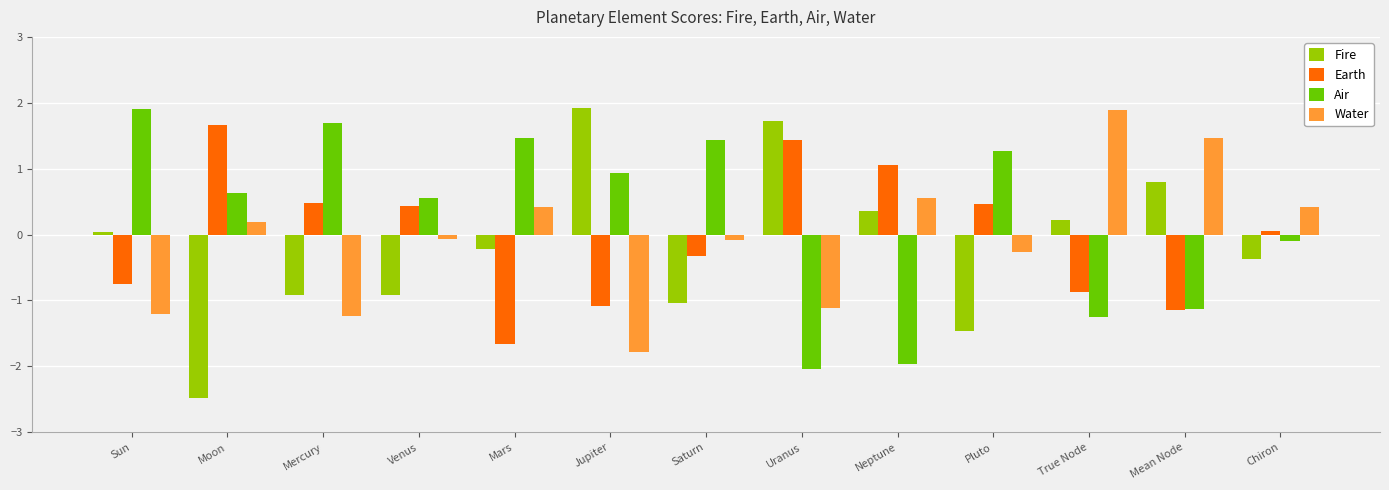

Which category has the lowest value across all series?

Moon